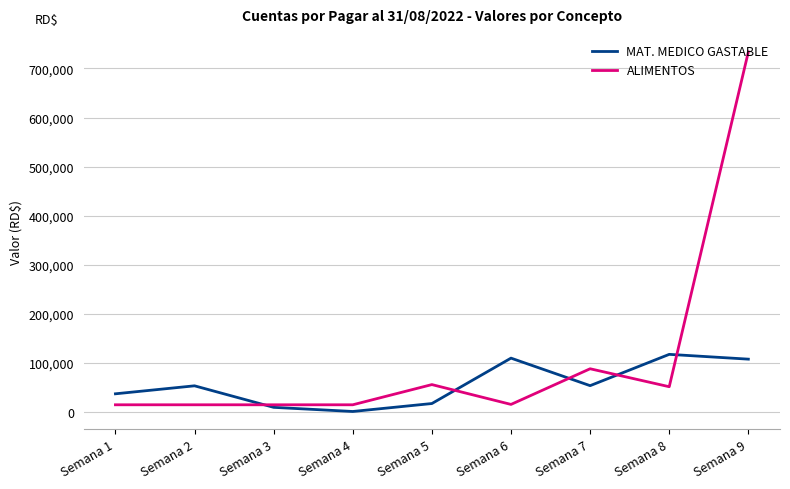

What is the sum of all MAT. MEDICO GASTABLE values?

504549.3